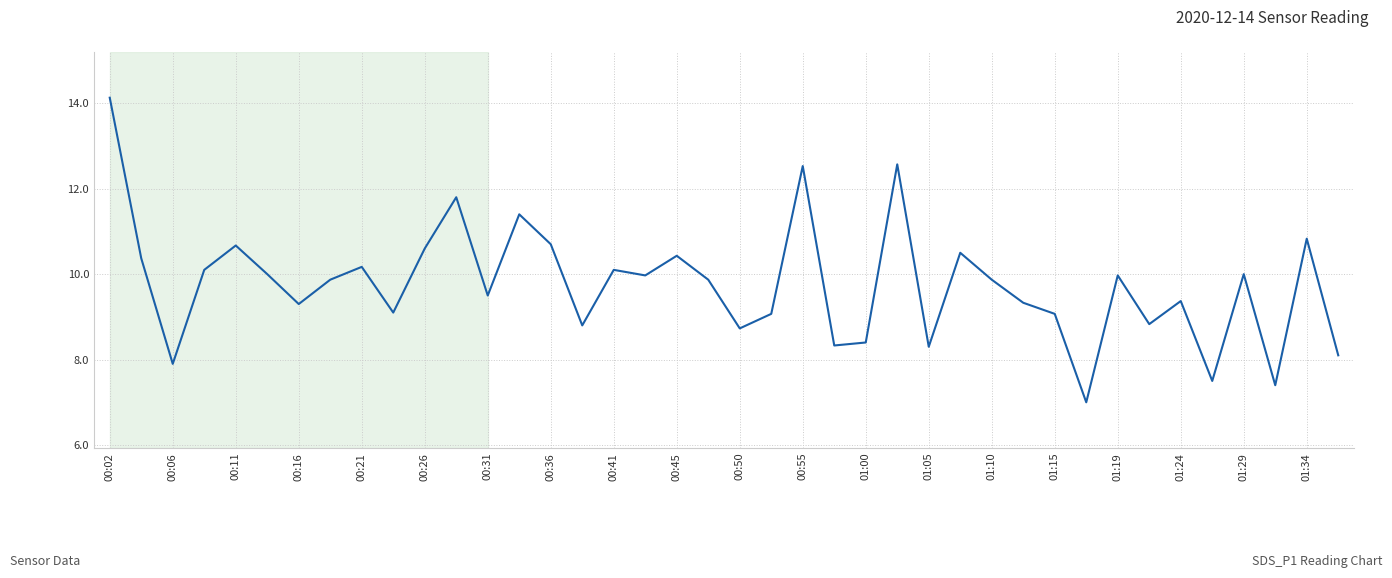

What is the maximum value shown in the chart?

14.1